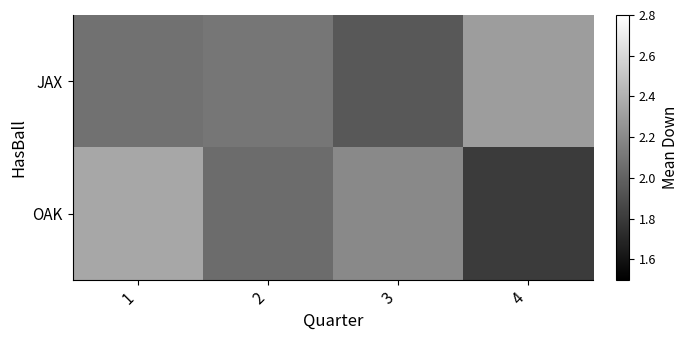

At how many categories does at least one series exceed 2?

4